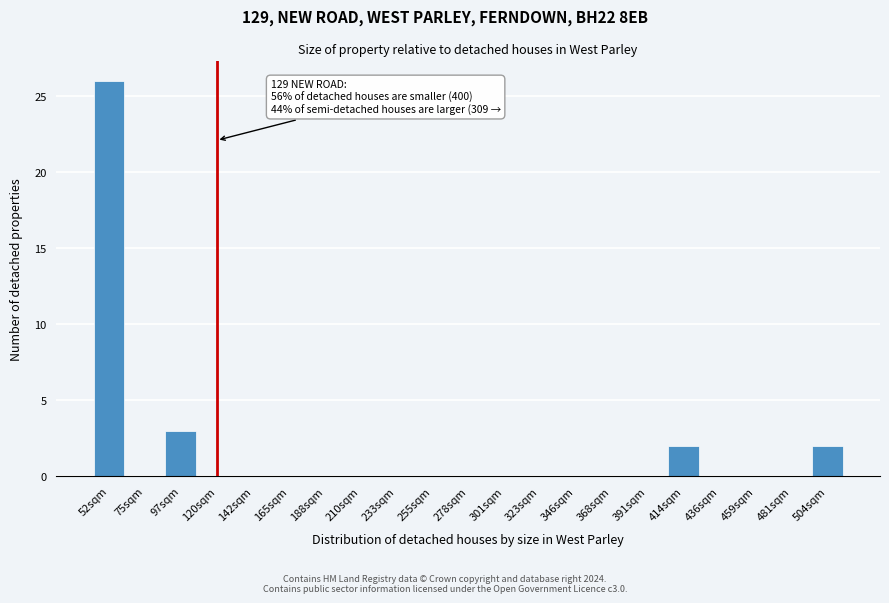

Reading right to left, what are all the values shown in this chart?

504sqm=2	481sqm=0	459sqm=0	436sqm=0	414sqm=2	391sqm=0	368sqm=0	346sqm=0	323sqm=0	301sqm=0	278sqm=0	255sqm=0	233sqm=0	210sqm=0	188sqm=0	165sqm=0	142sqm=0	120sqm=0	97sqm=3	75sqm=0	52sqm=26